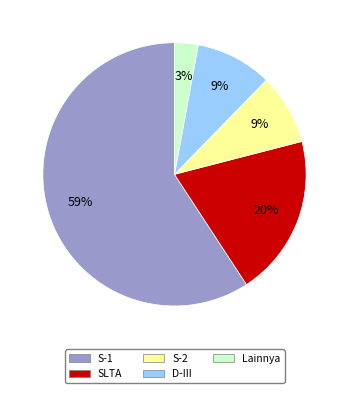

Which slice is the smallest?

Lainnya